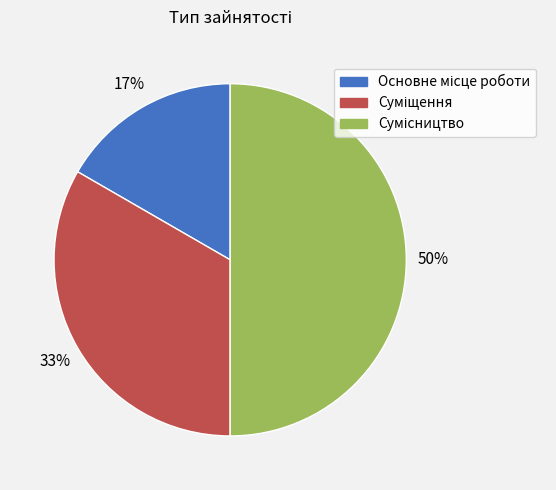

To the nearest percent, what is the difference between the largest and smallest slice percentages?

33%